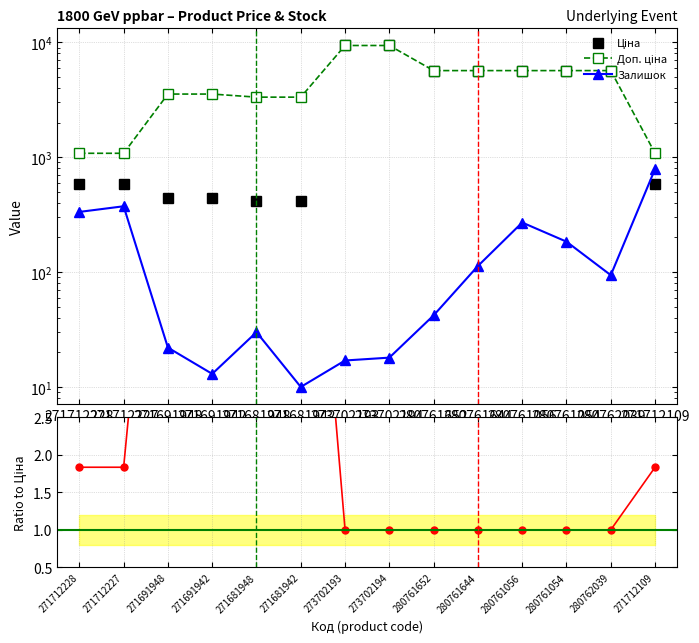

What position from the left is 271712228?

1